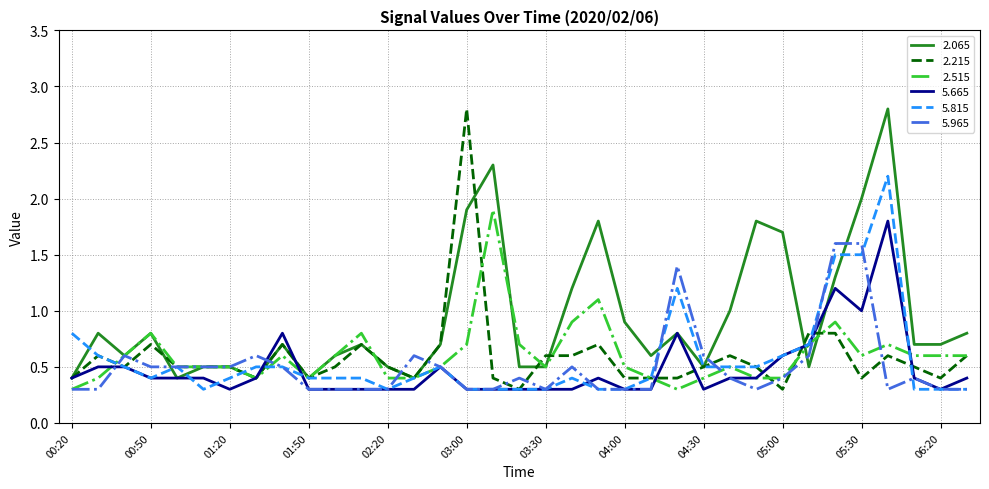

What is the maximum value shown in the chart?

2.8